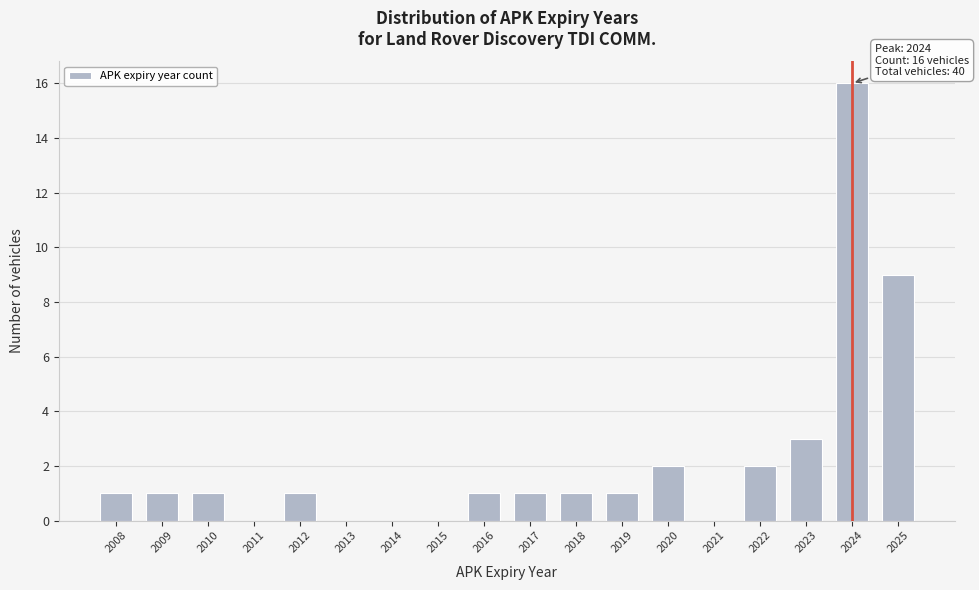

Reading right to left, list all the values displayed in this chart.

2025=9	2024=16	2023=3	2022=2	2021=0	2020=2	2019=1	2018=1	2017=1	2016=1	2015=0	2014=0	2013=0	2012=1	2011=0	2010=1	2009=1	2008=1